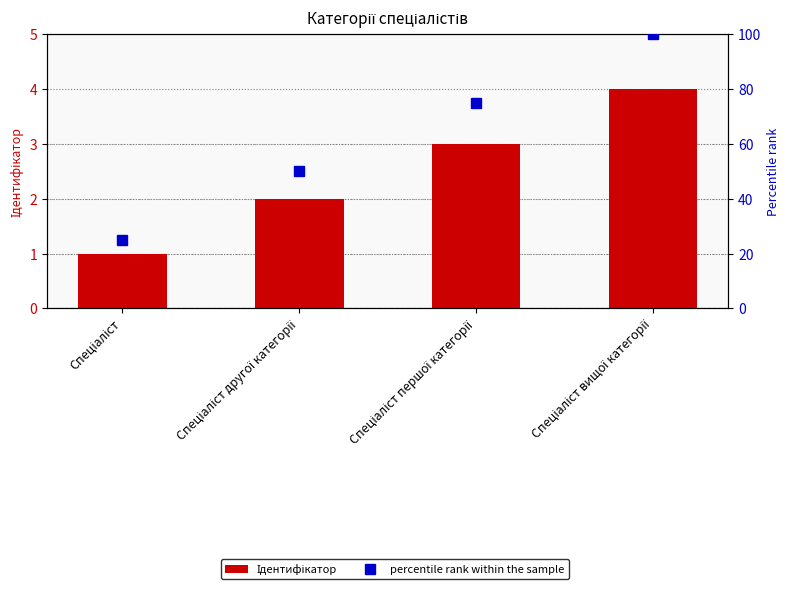

What is the average value of the Ідентифікатор series?

2